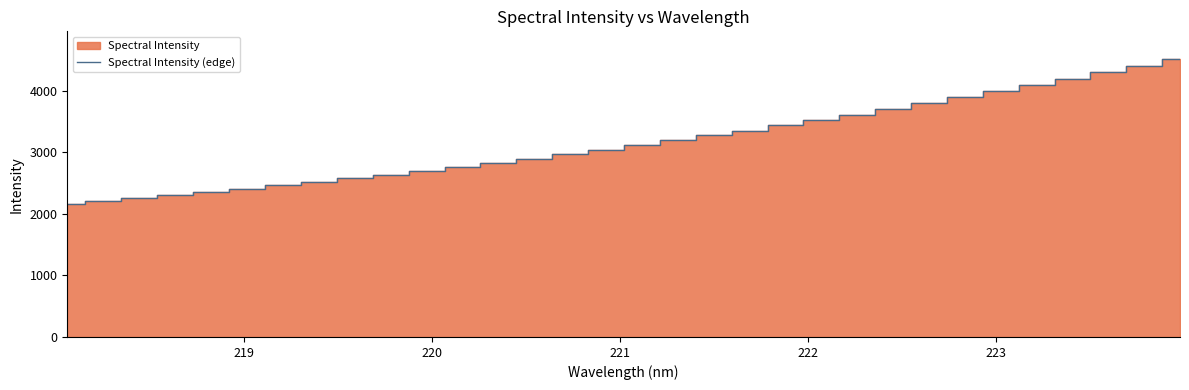

What is the value of the 9th point from the left?

2574.9